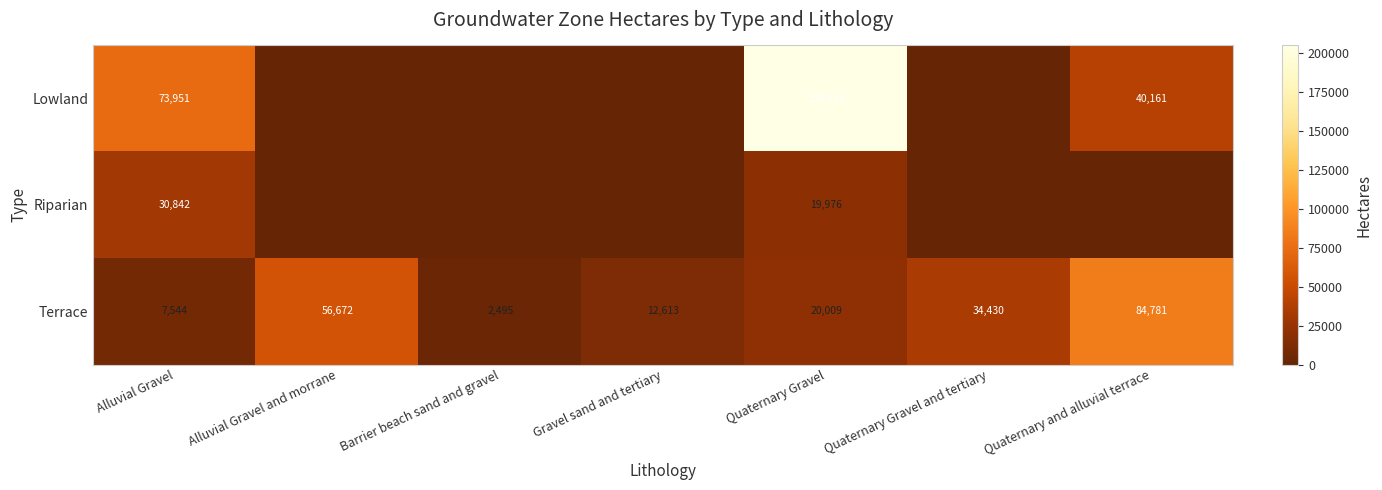

True or false: row_0 has a value of 0 at Barrier beach sand and gravel.

True